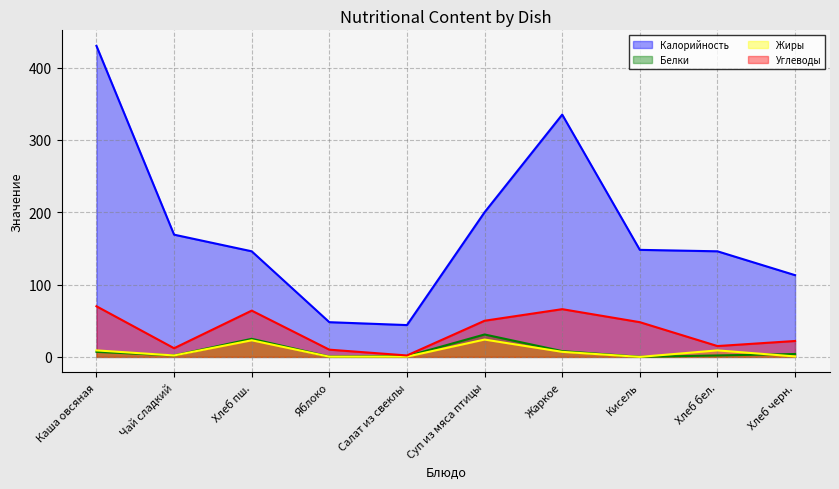

Is the value of Жиры at Яблоко greater than the value of Белки at Хлеб пш.?

No